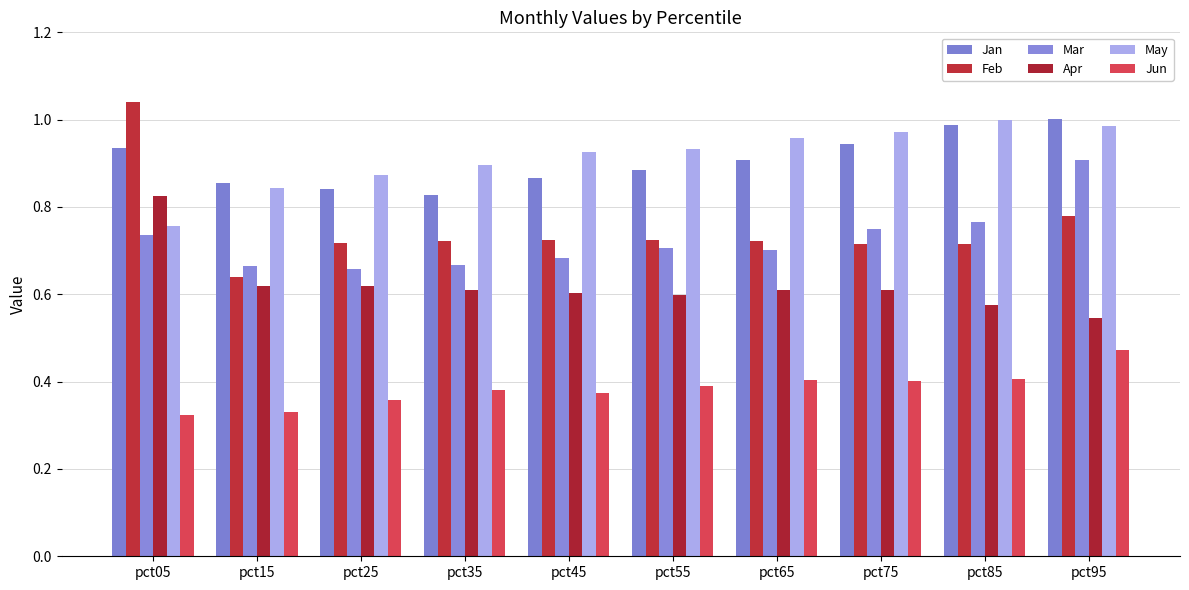

At how many categories does at least one series exceed 0?

10